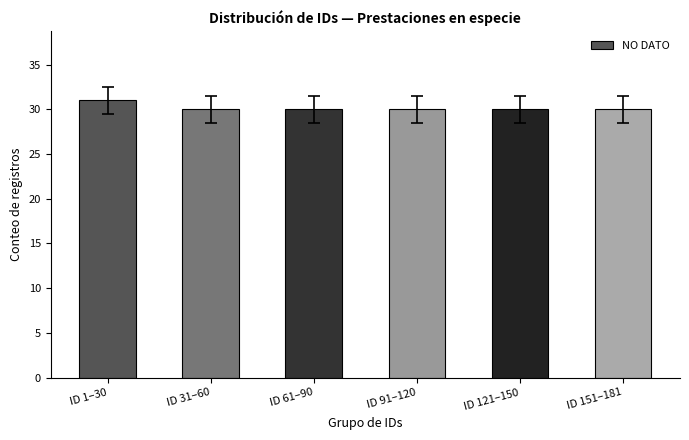

What is the difference between the maximum and second lowest values?

1